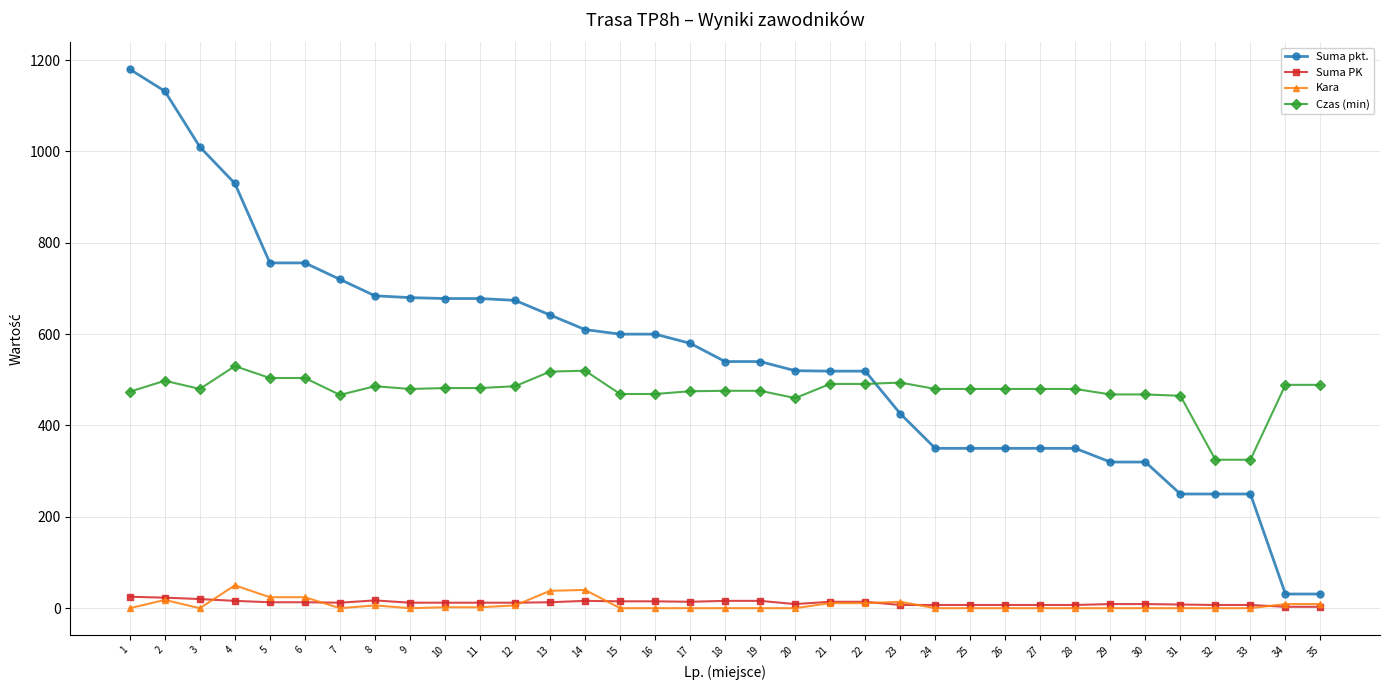

What is the approximate value of Suma pkt. at 29, to the nearest 10?

320